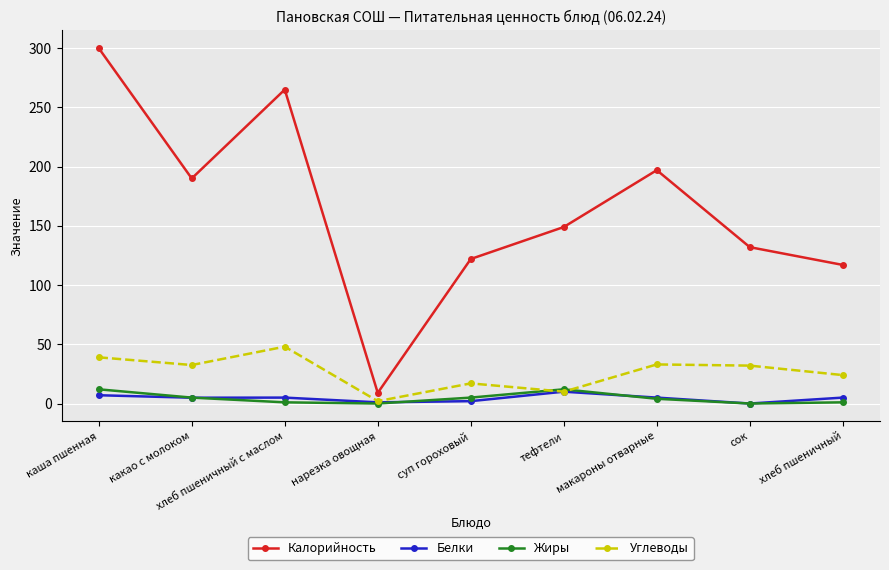

Is it true that Белки equals 4.9 at какао с молоком?

True